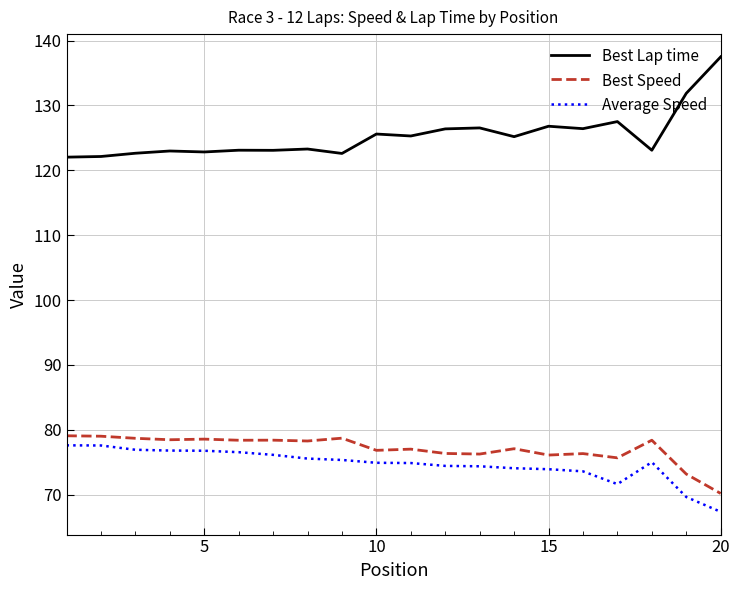

What is the highest value of the Best Speed series?

79.1